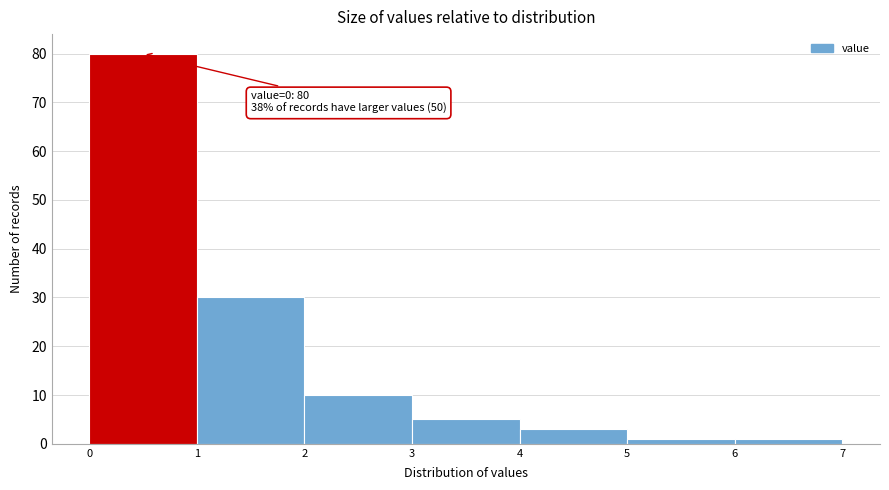

Over which range of the x-axis is the bar tallest?

0 to 1